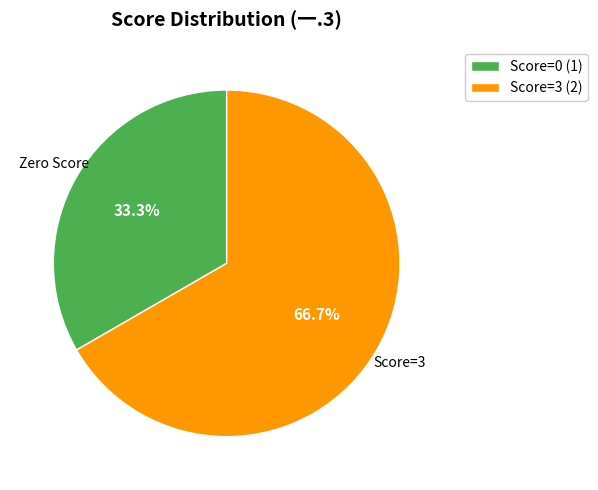

Which category has the biggest portion of the pie?

Score=3 (2)